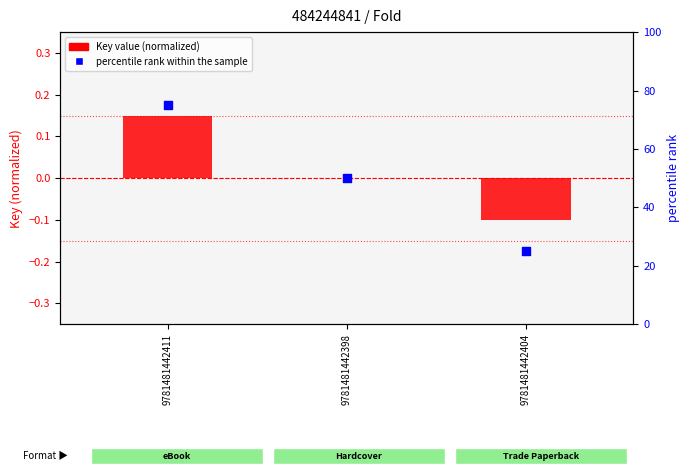

At which category is the sum across all series the highest?

9781481442411